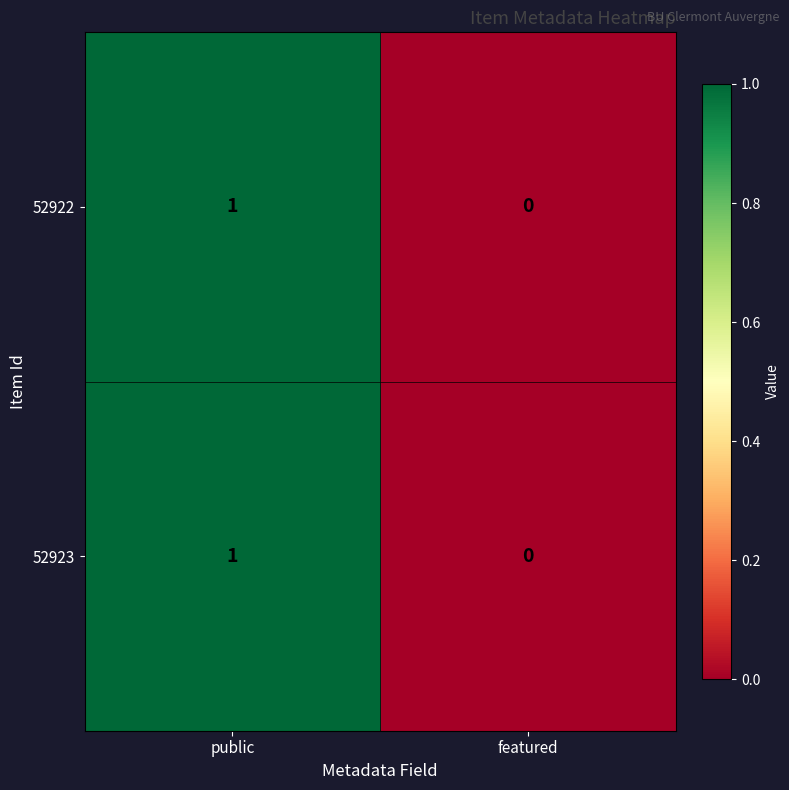

Is the value of 52923 at featured greater than the value of 52922 at public?

No